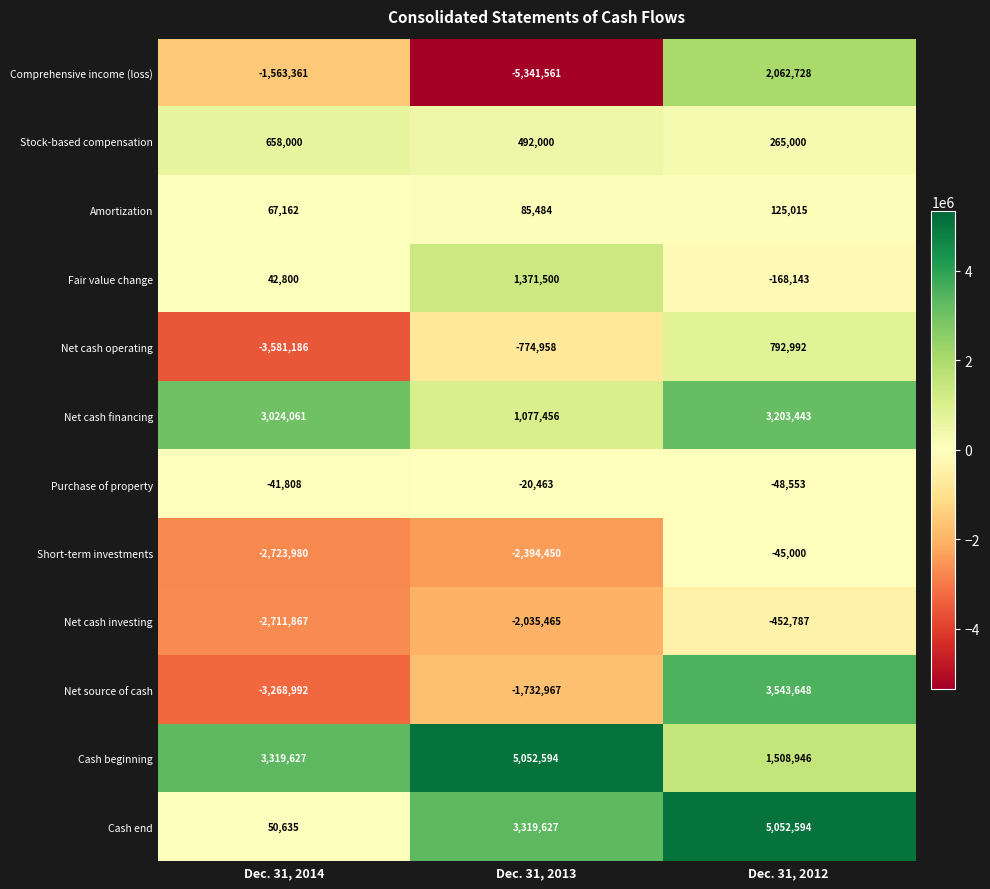

At Dec. 31, 2012, list the series in order from largest to smallest.

Cash end, Net source of cash, Net cash financing, Comprehensive income (loss), Cash beginning, Net cash operating, Stock-based compensation, Amortization, Short-term investments, Purchase of property, Fair value change, Net cash investing